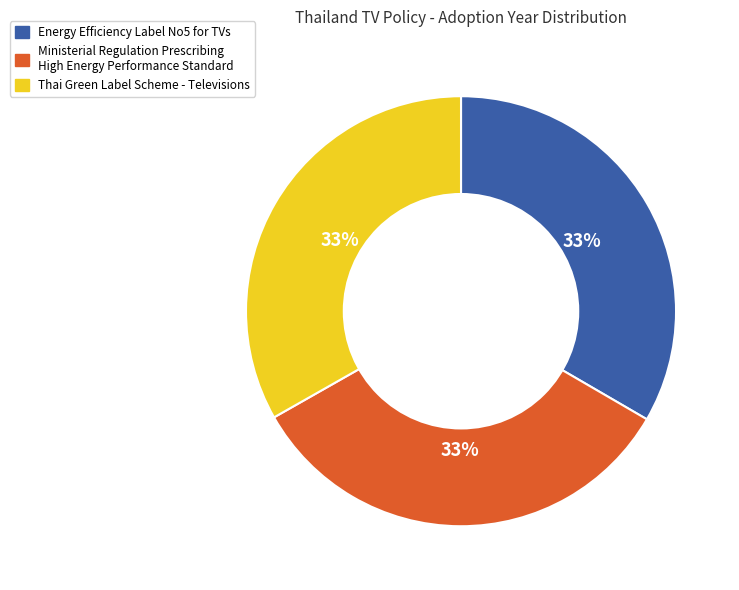

Is it true that Thai Green Label Scheme - Televisions is 33% of the pie?

True